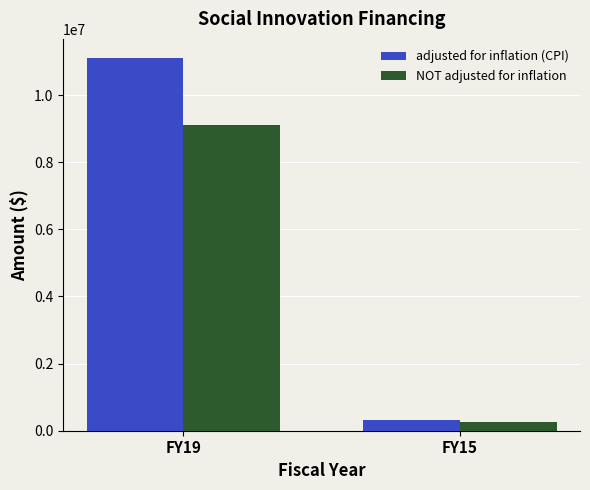

Reading left to right, what are all the values shown in this chart?

adjusted for inflation (CPI): 11117257	326826
NOT adjusted for inflation: 9100000	250000